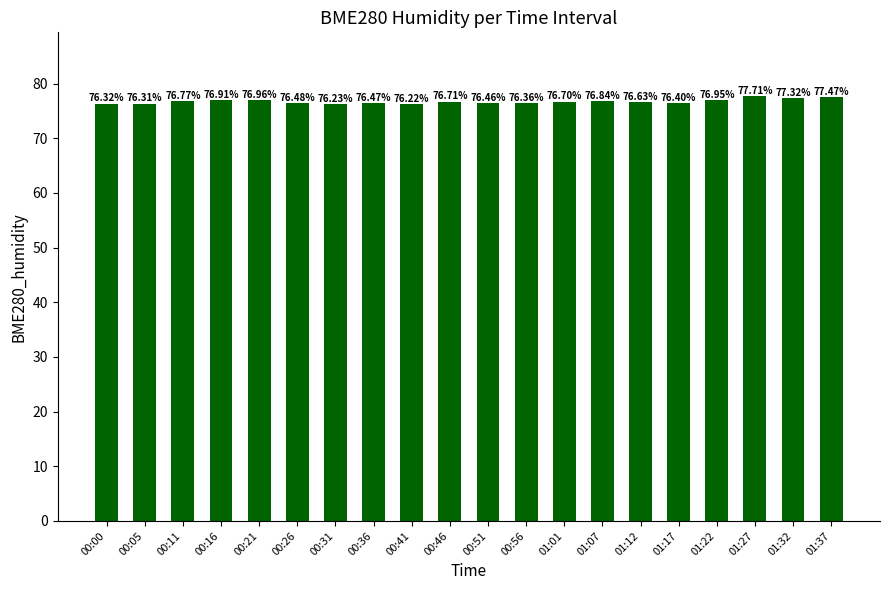

Count the number of categories in the chart.

20